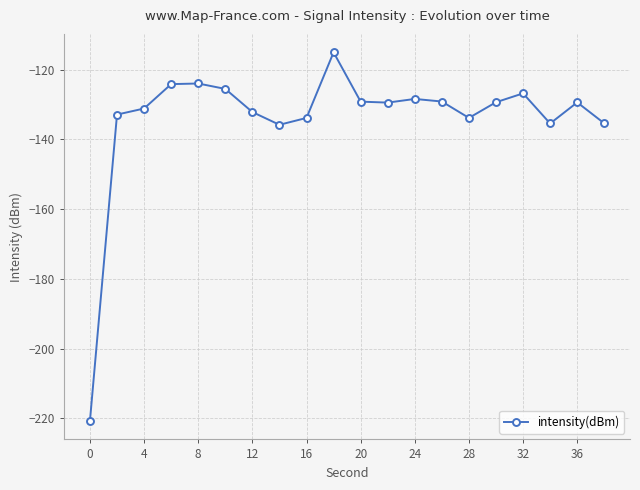

Does the chart display data point markers on the line(s)?

Yes